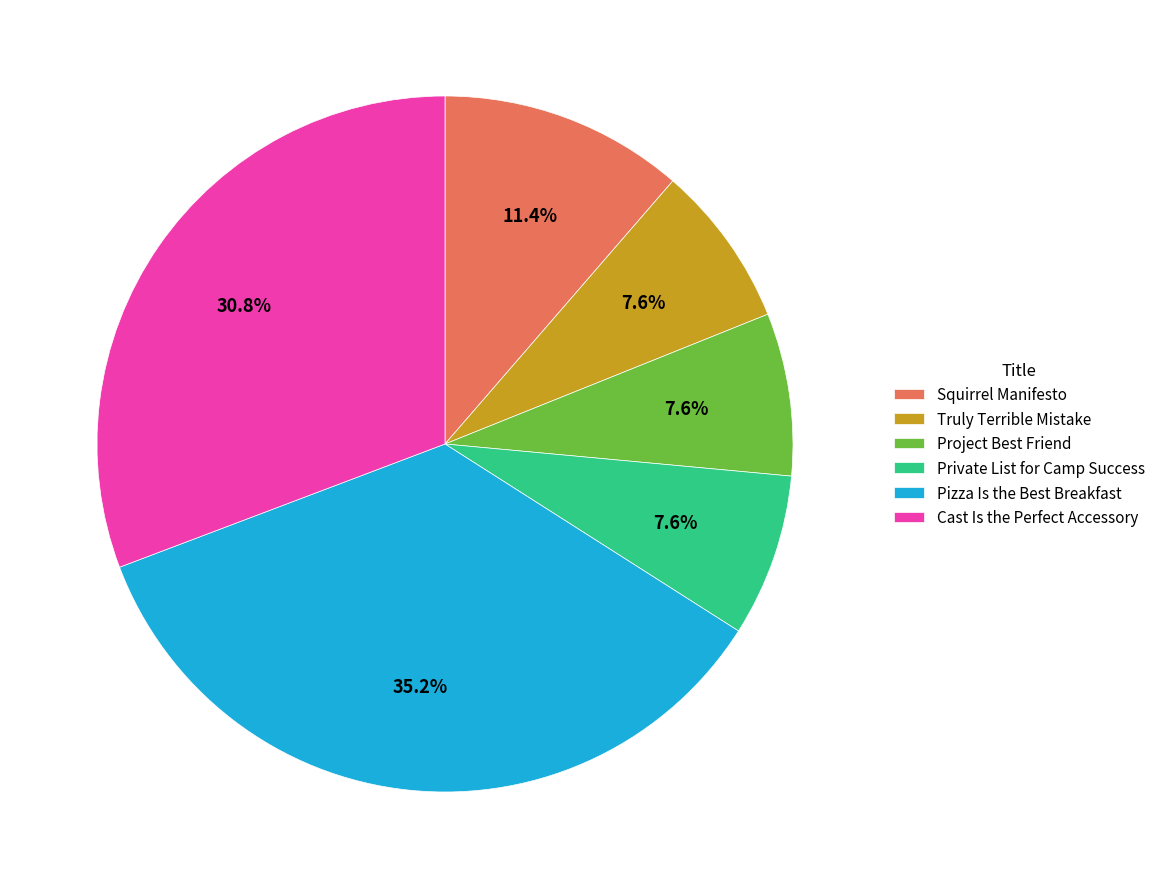

Is the sum of Cast Is the Perfect Accessory and Private List for Camp Success greater than half?

No